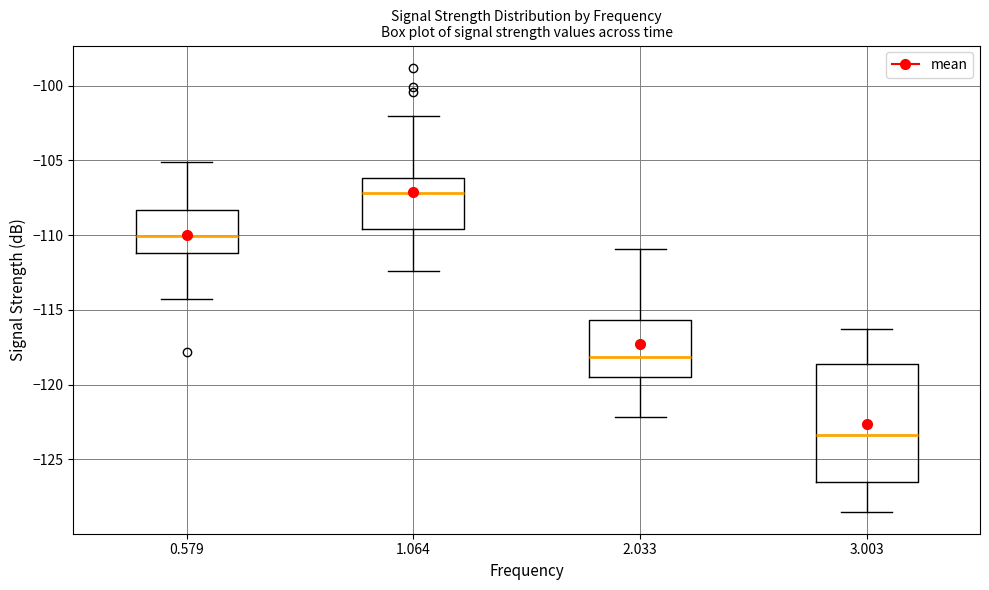

Reading left to right, transcribe this box plot: for each box, give where its median line is, the range the box spans, and where its two whiskers end, as read against the y-axis. The values are not printed on the chart, so give them approximately, as read against the axis.

0.579: median -110.0, box -111.0 to -108.5, whiskers -114.5 to -105.0
1.064: median -107.0, box -109.5 to -106.0, whiskers -112.5 to -102.0
2.033: median -118.0, box -119.5 to -115.5, whiskers -122.0 to -111.0
3.003: median -123.5, box -126.5 to -118.5, whiskers -128.5 to -116.5